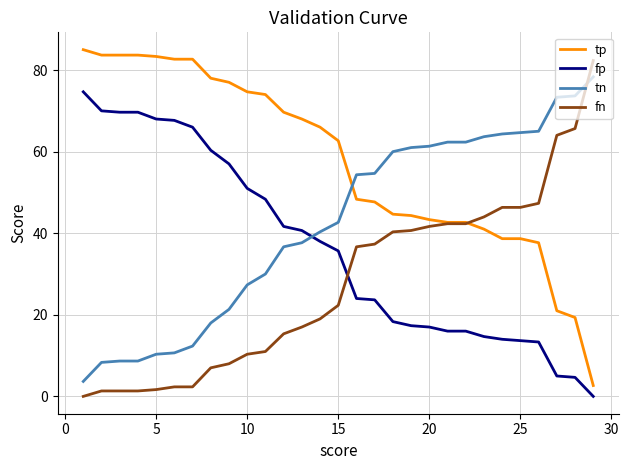

True or false: fp and tp cross at least once.

False